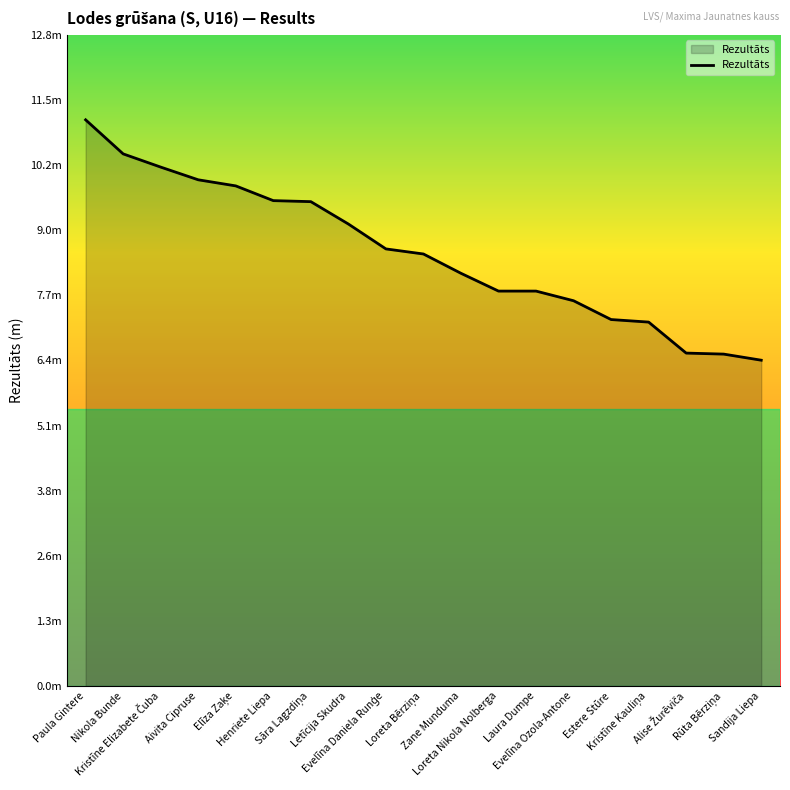

The chart shows a value of 3.3 at Kristīne Kauliņa. True or false?

False